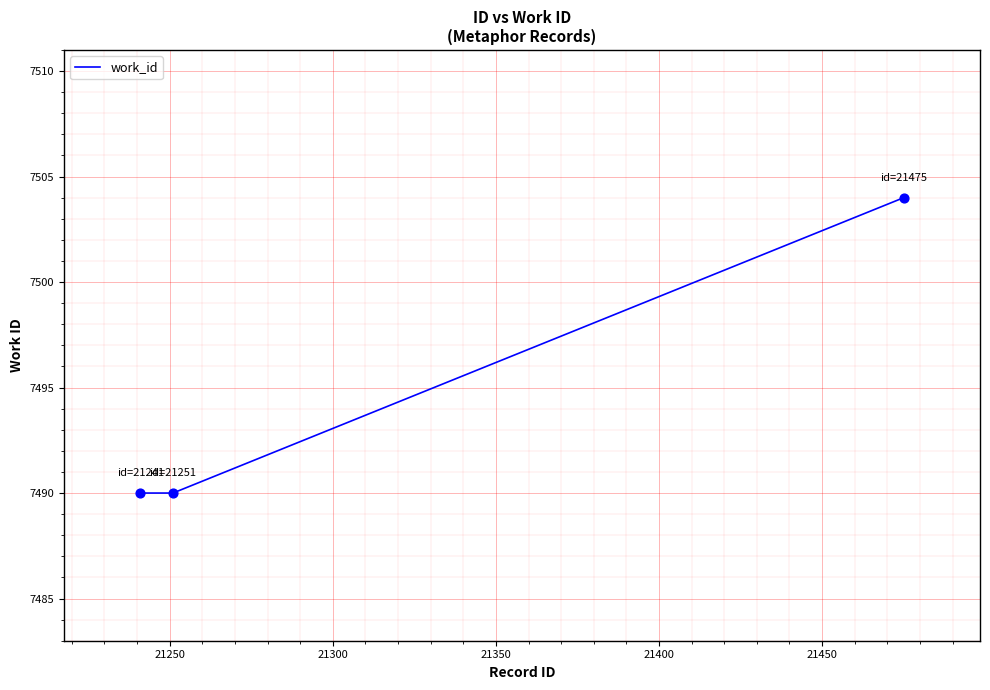

What is the greatest value displayed?

7504